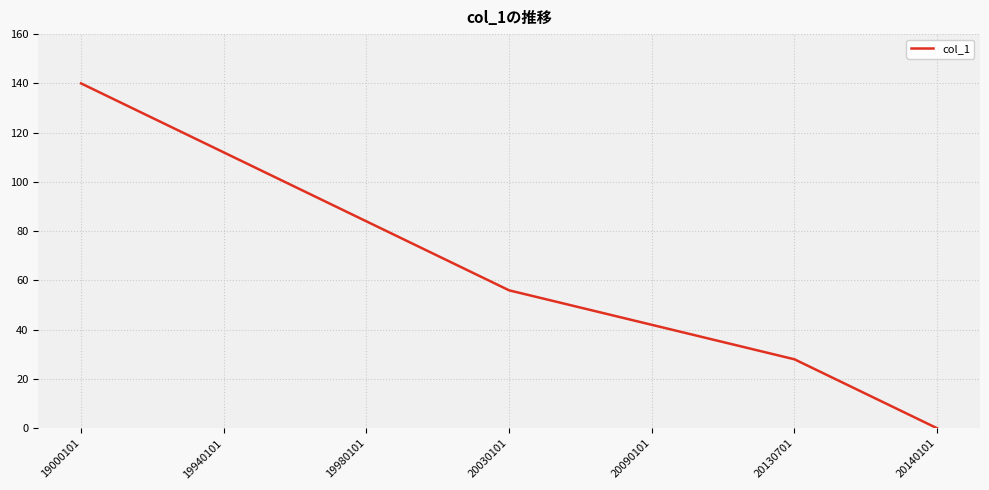

Reading left to right, what are all the values shown in this chart?

19000101=140	19940101=112	19980101=84	20030101=56	20090101=42	20130701=28	20140101=0